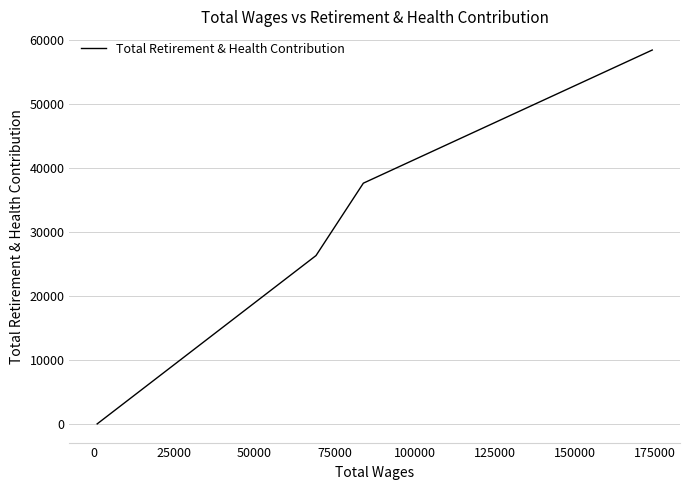

How many lines are shown in the chart?

1